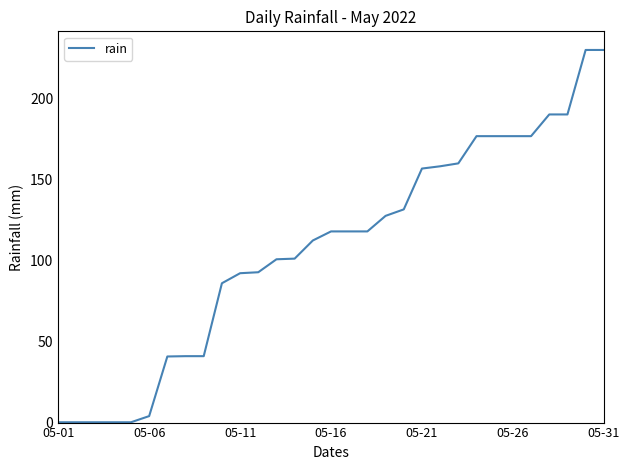

What is the maximum value shown in the chart?

230.0